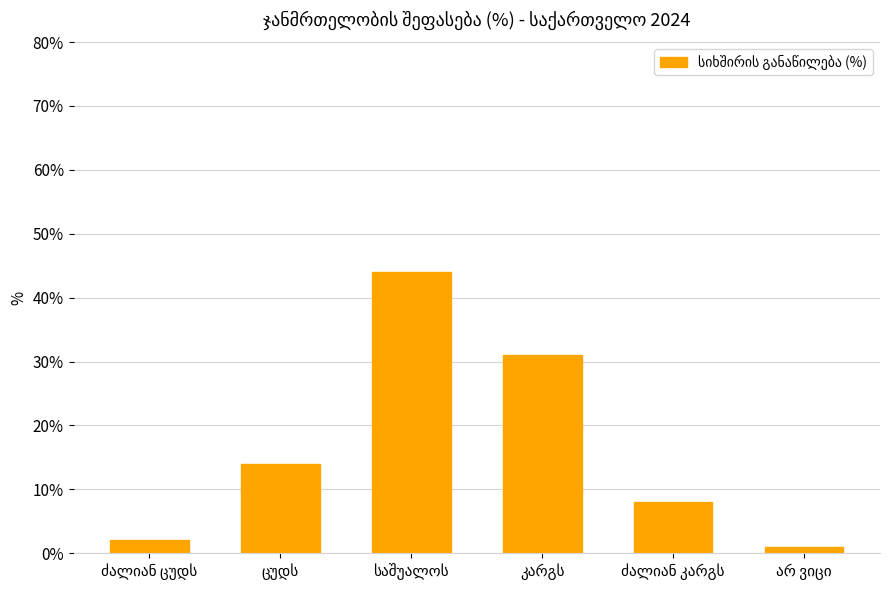

What is the greatest value displayed?

44